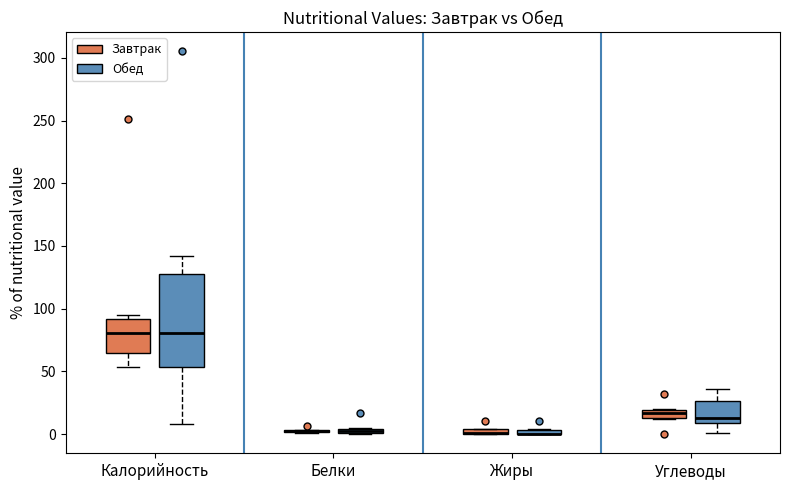

Which box is the tallest, from its lower edge to its upper edge?

Калорийность (Обед)